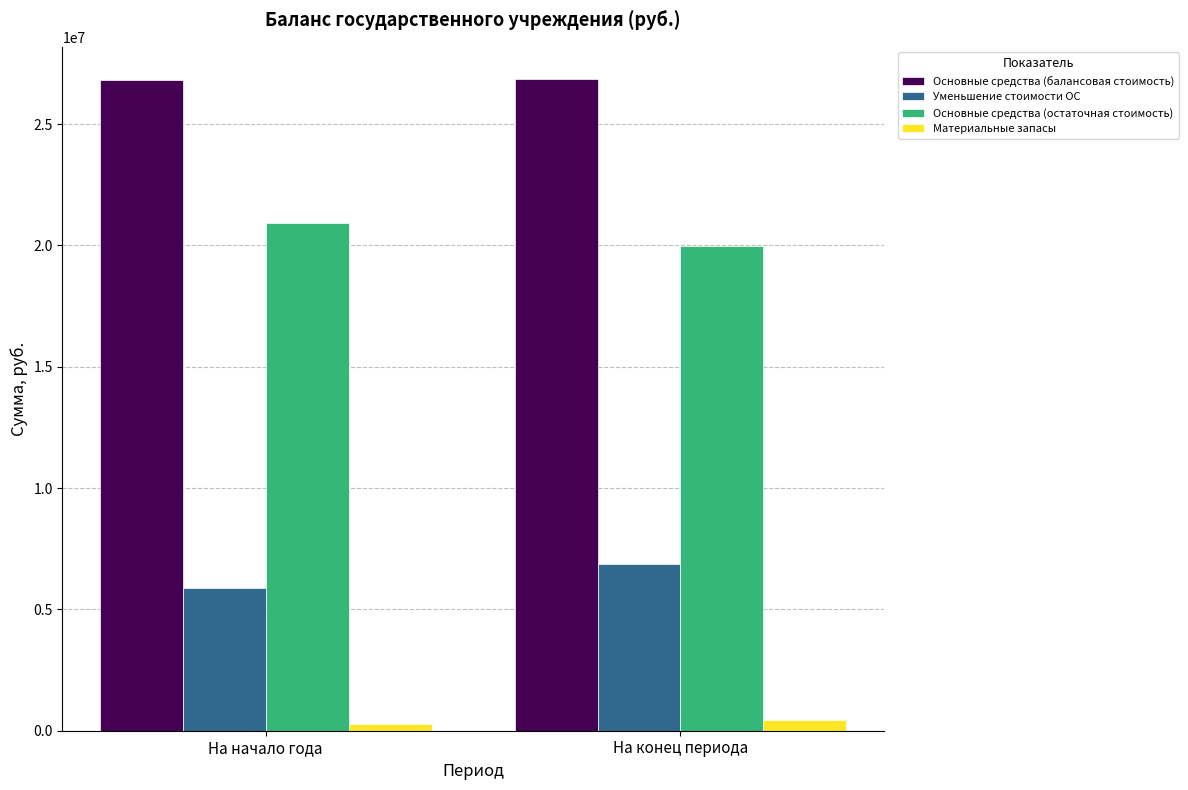

How many data points does each series have?

2